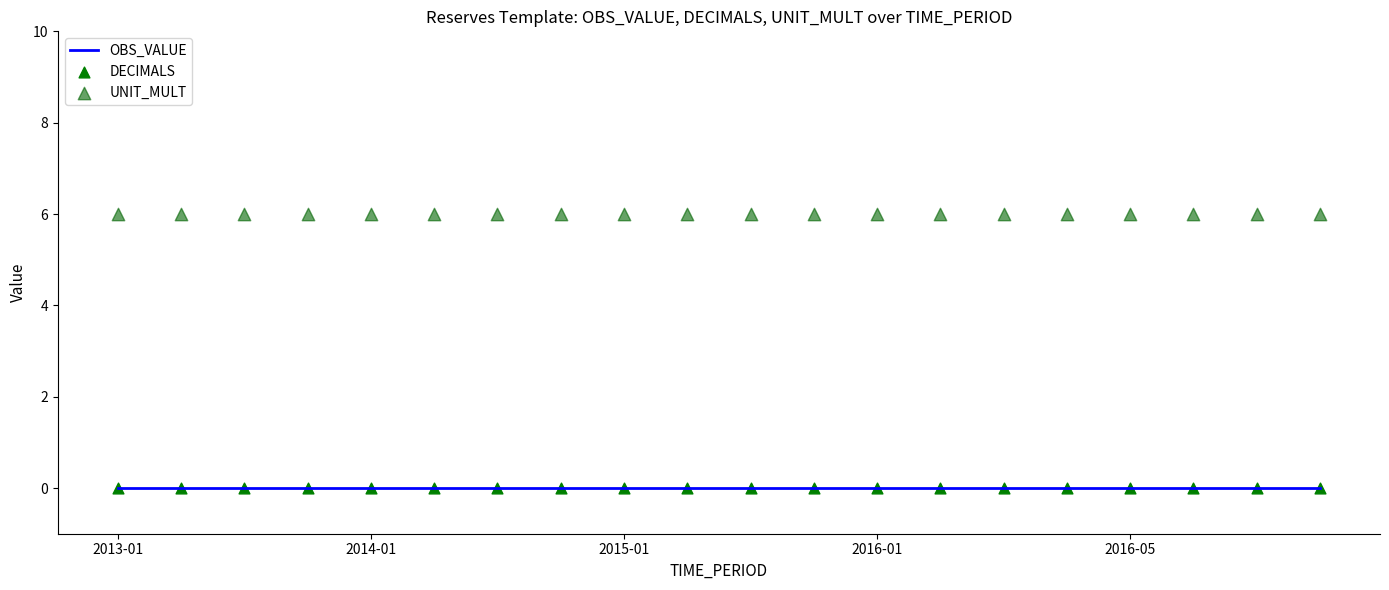

What is the total value across all series at 2014-01?

6